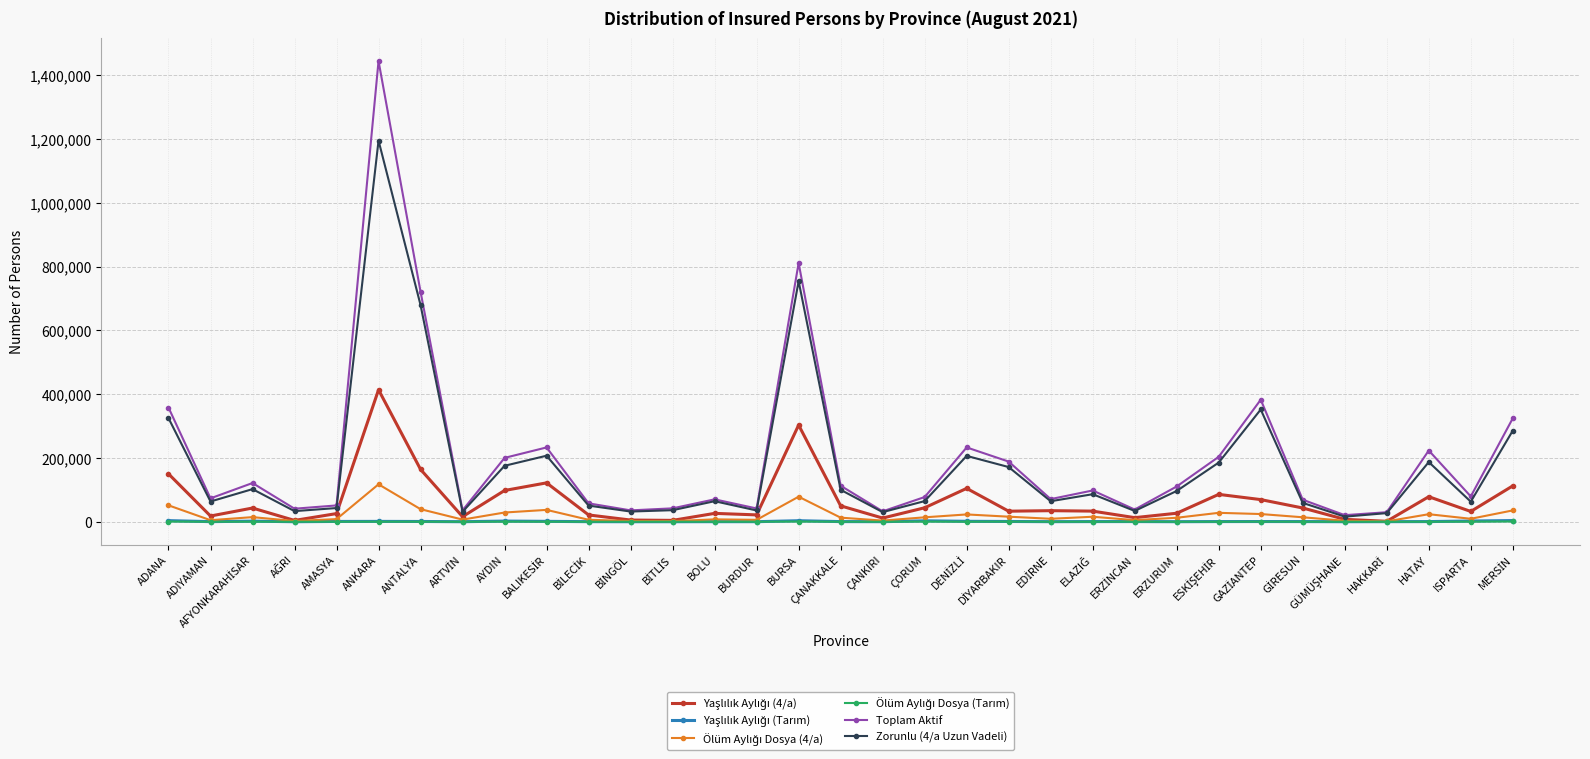

What is the label of the 5th point from the left?

AMASYA